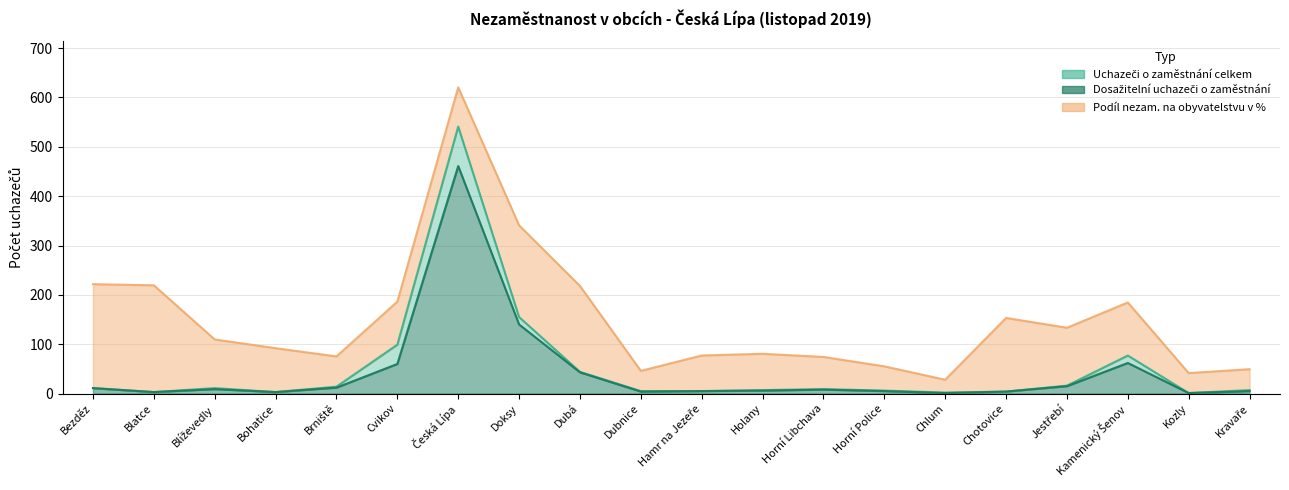

True or false: Dosažitelní uchazeči o zaměstnání has a value of 9 at Blíževedly.

True